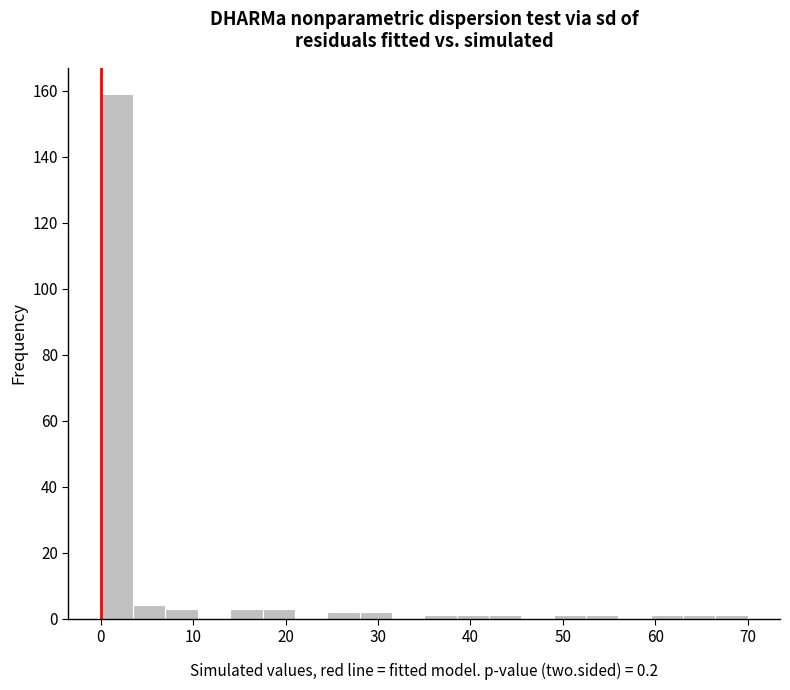

Around what value on the x-axis is the tallest bar? Give the approximate position of its centre, as read against the axis.

2